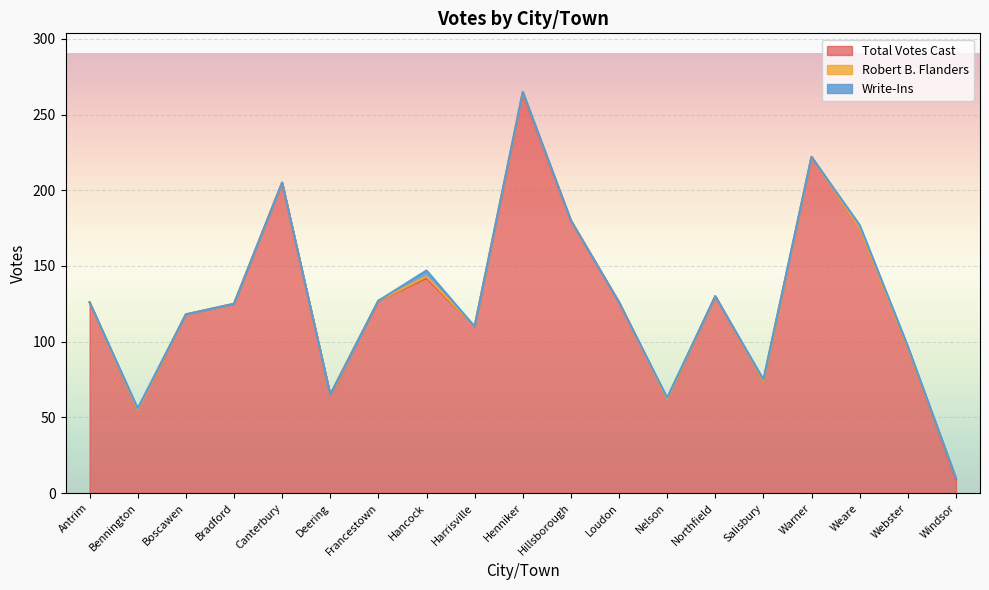

What are all the series names shown in the legend?

Total Votes Cast, Robert B. Flanders, Write-Ins